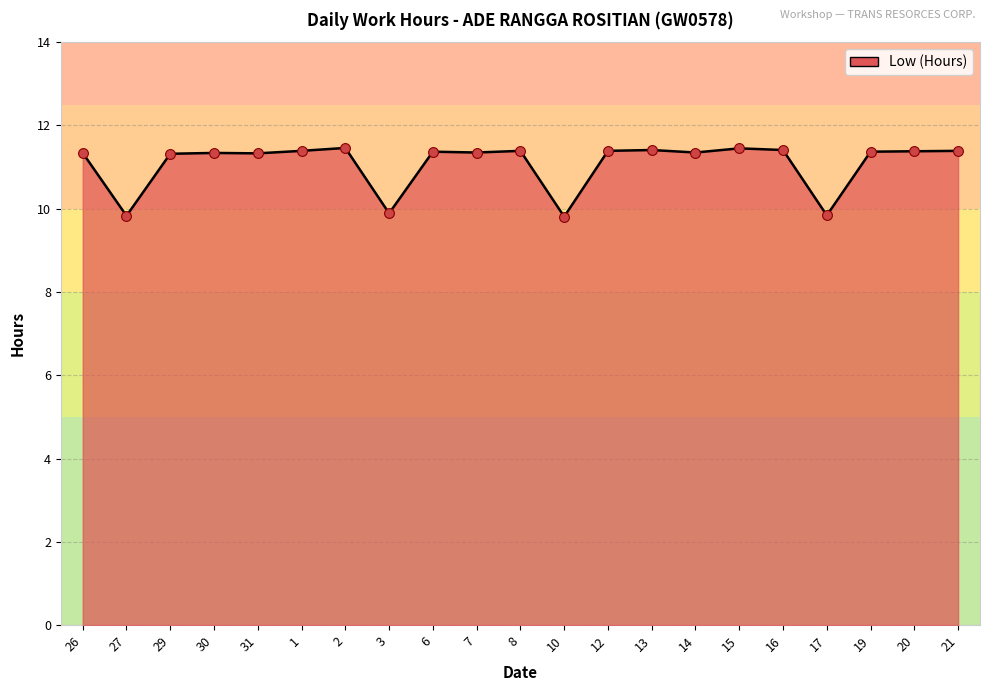

What is the ratio of the value at 16 to the value at 27?

1.2